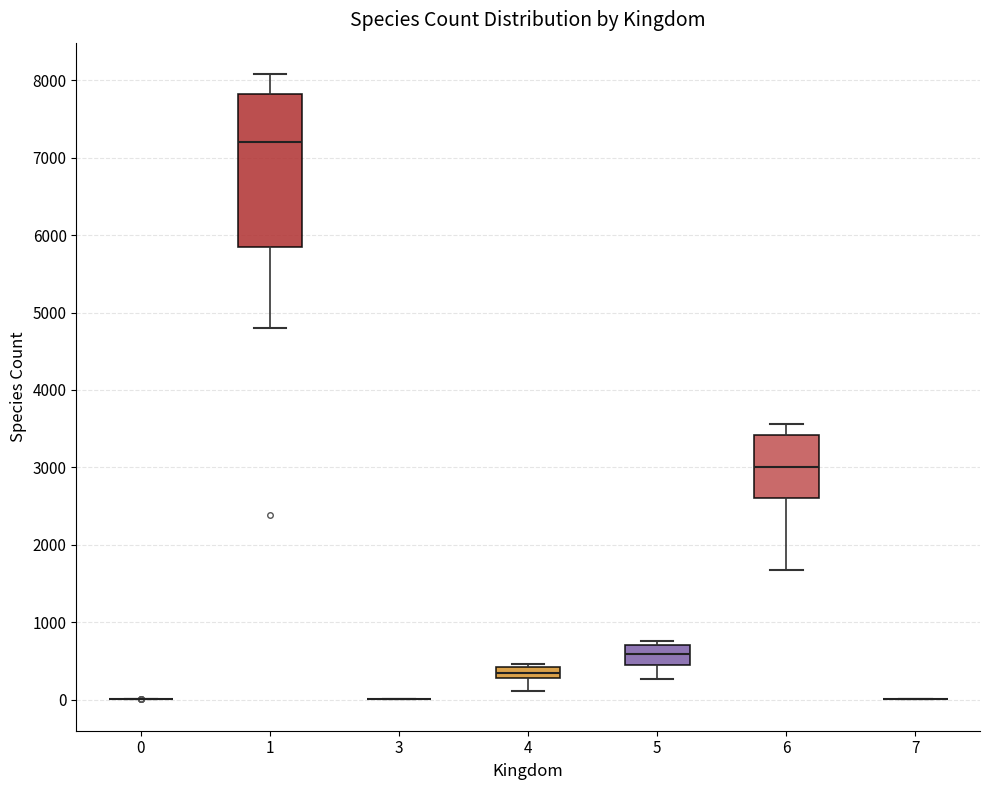

Which box is the tallest, from its lower edge to its upper edge?

1